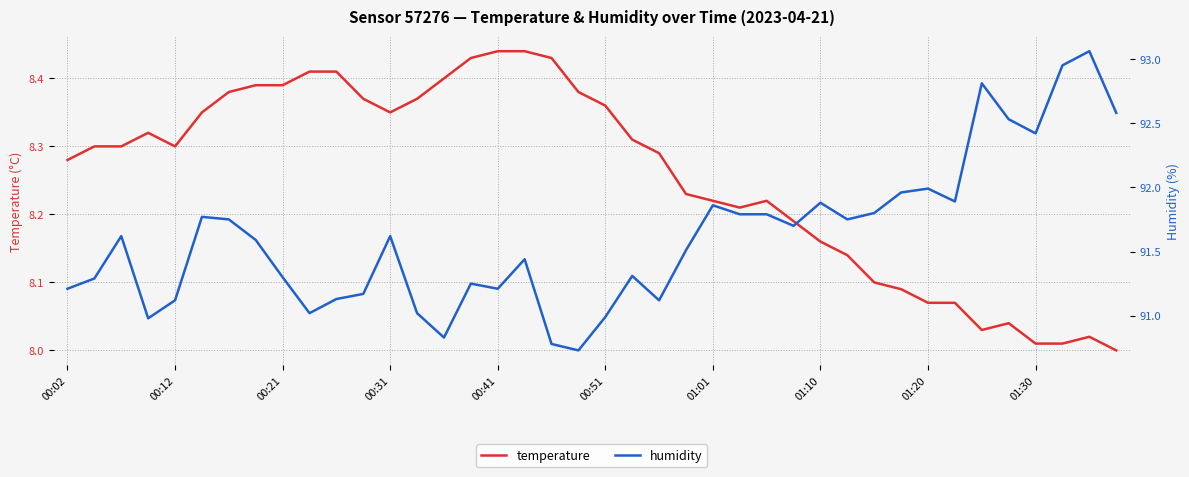

True or false: humidity and temperature cross at least once.

False